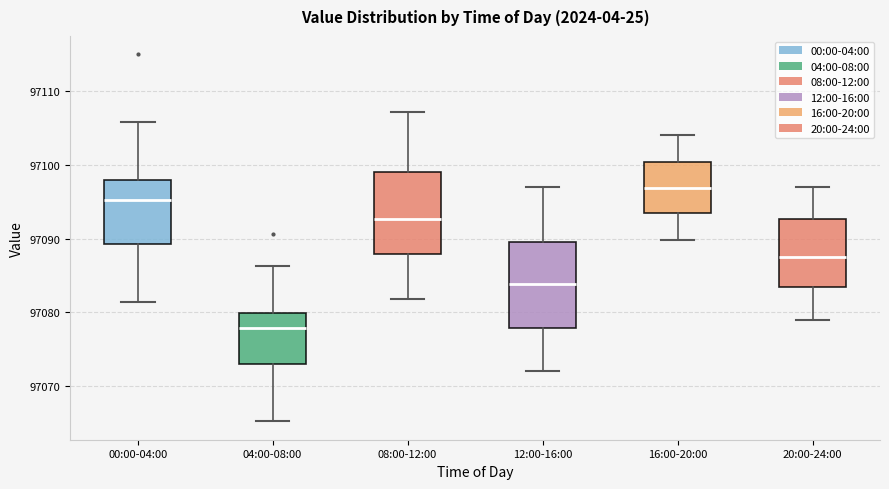

Which box has the lowest median line?

04:00-08:00